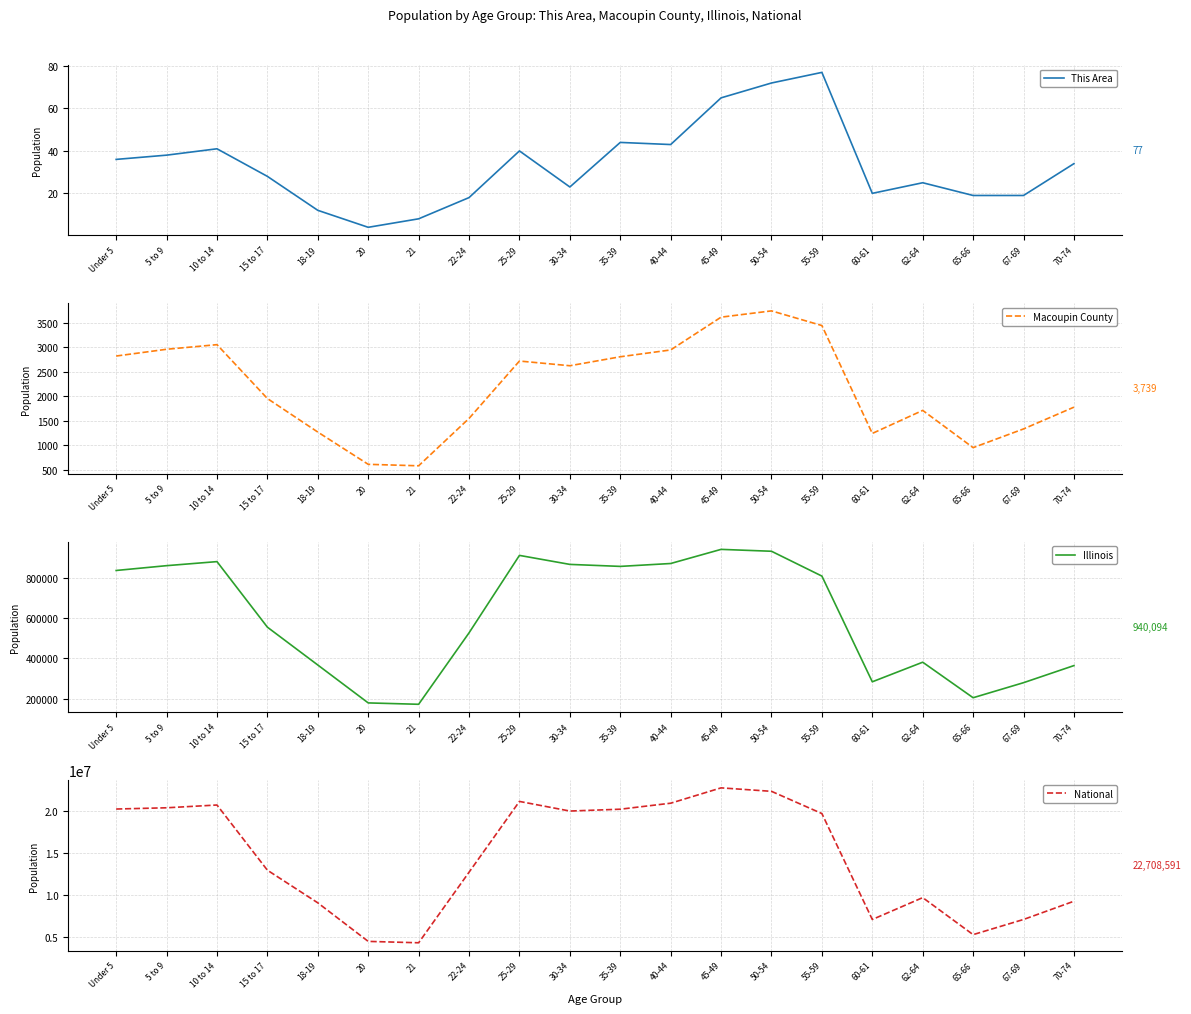

What is the label of the 11th point from the right?

30-34